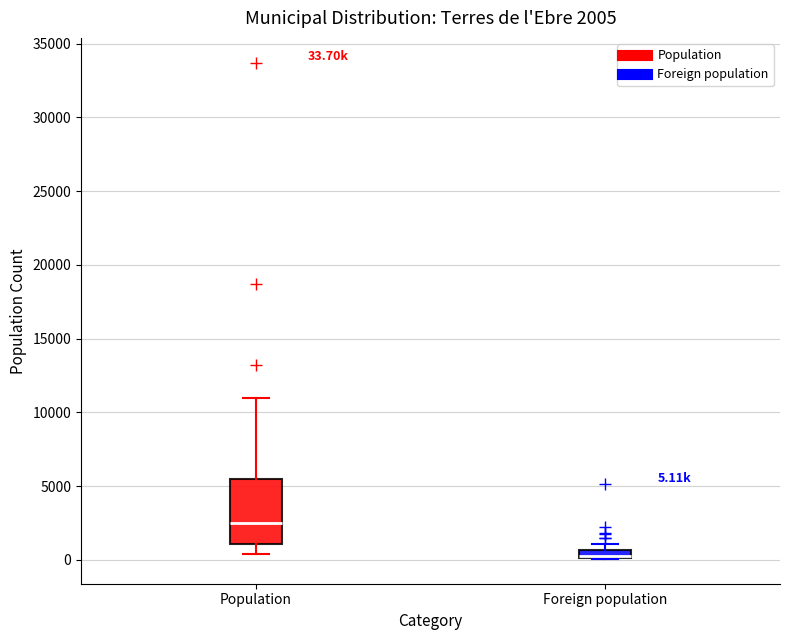

Which box is the tallest, from its lower edge to its upper edge?

Population